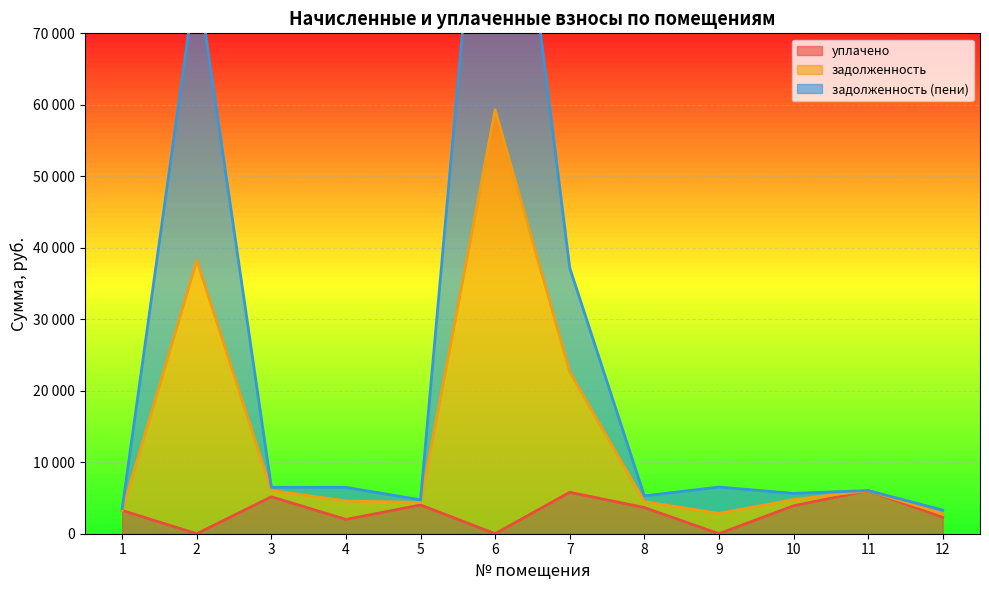

The задолженность series shows 3307.6 at 12. True or false?

True